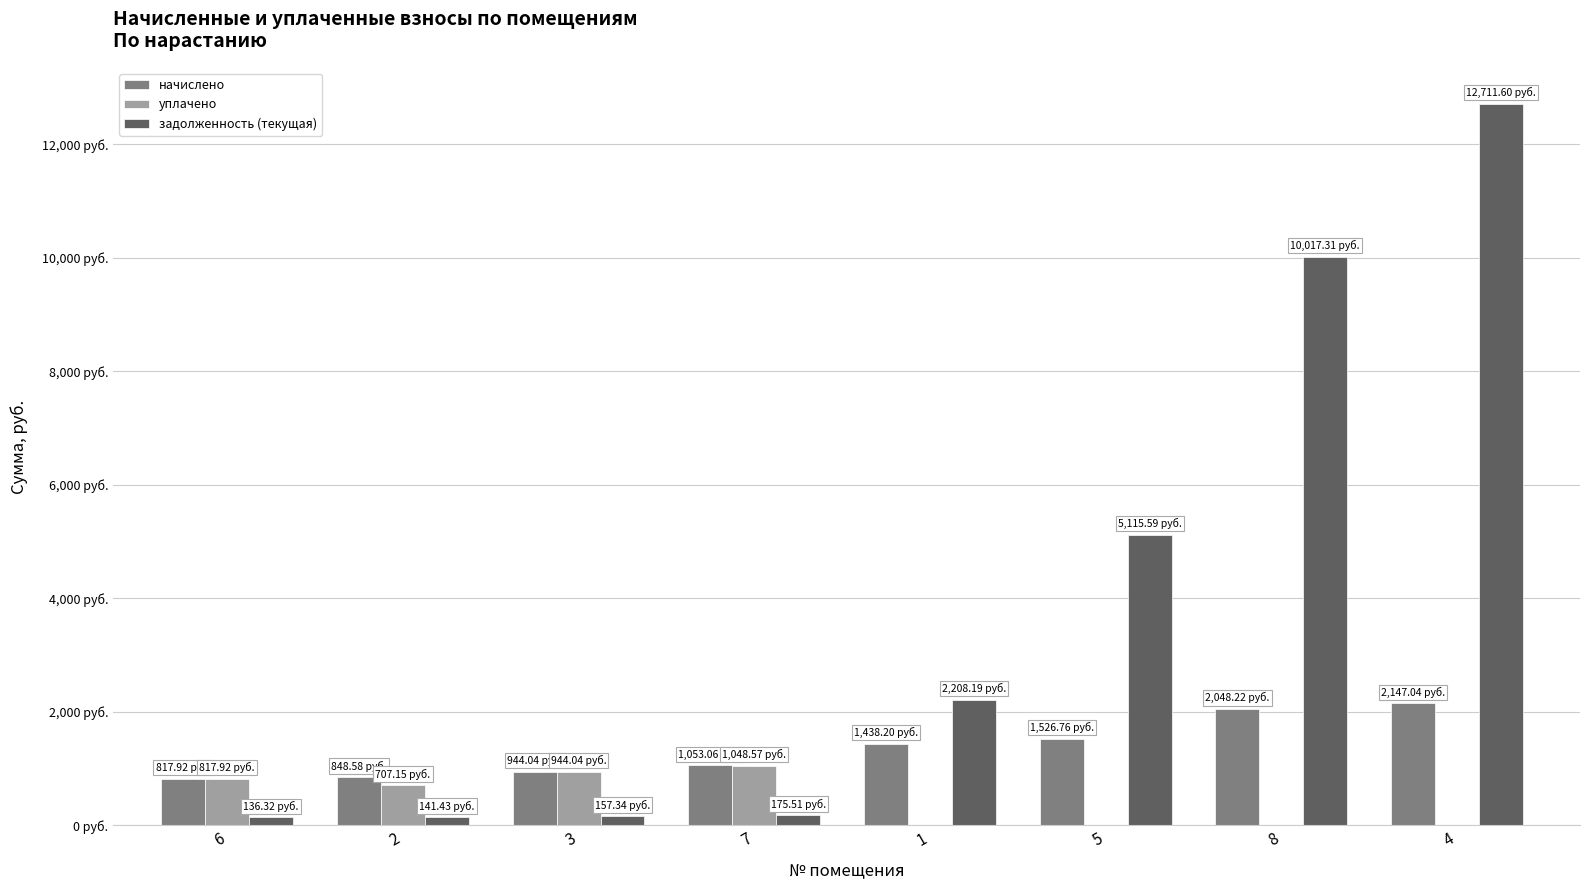

What are all the series names shown in the legend?

начислено, уплачено, задолженность (текущая)